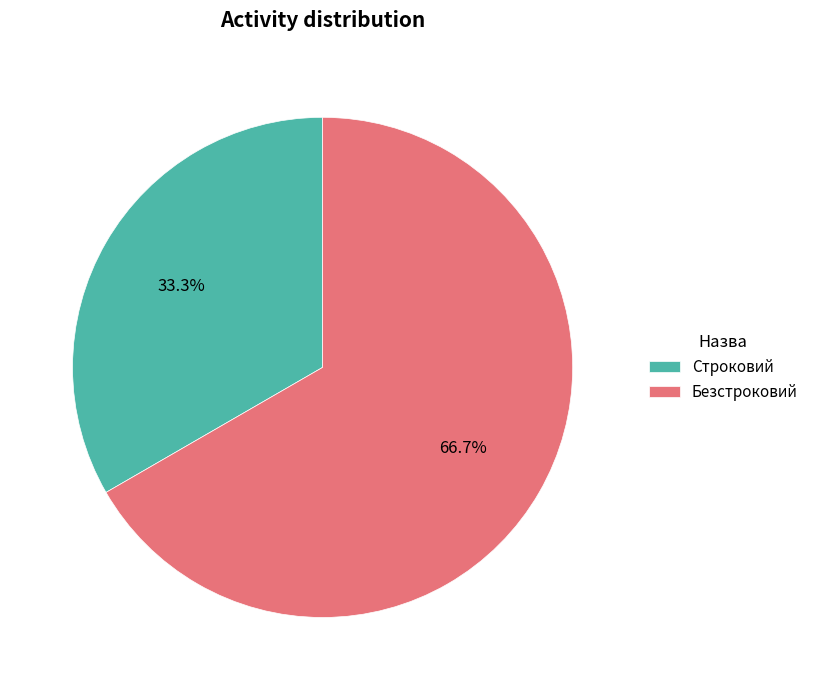

Does any single category account for the majority?

Yes